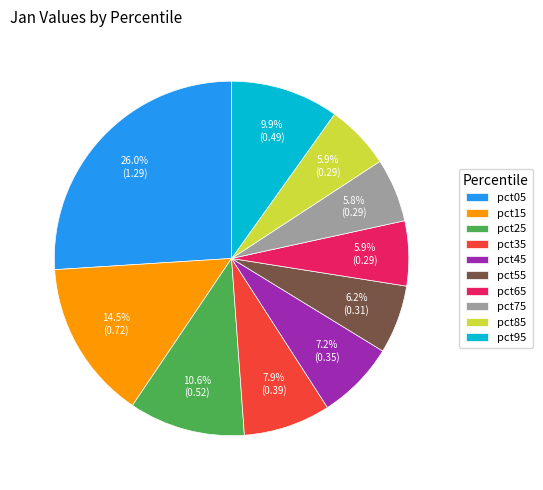

To the nearest percent, what is the difference between the pct15 and pct85 slice percentages?

9%